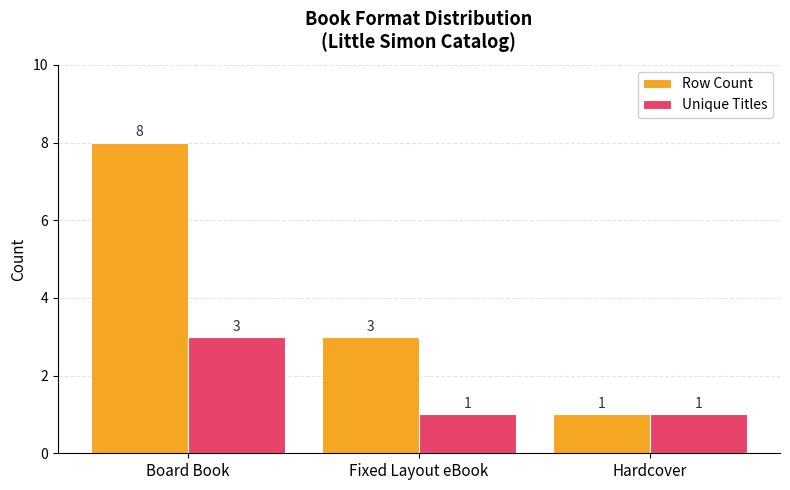

What position from the right is Fixed Layout eBook?

2